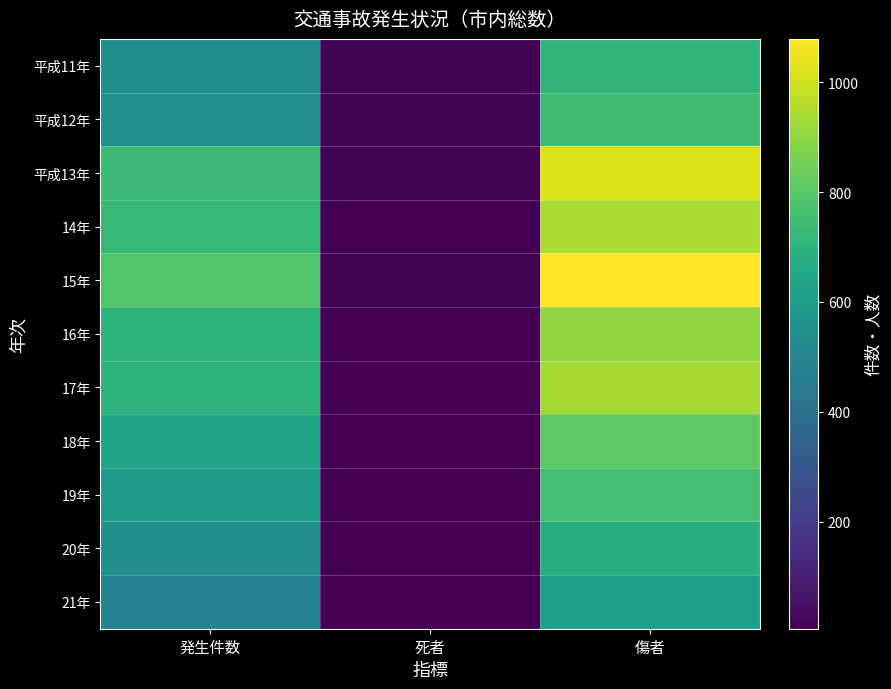

What is the difference between the highest and lowest values at 死者?

8